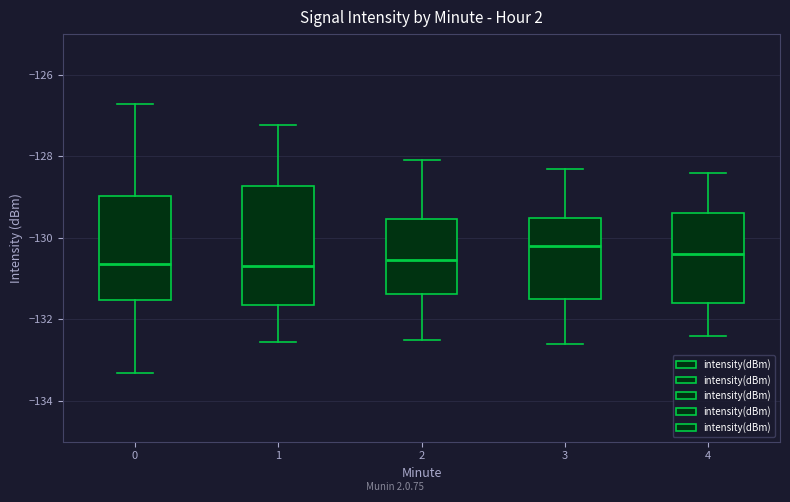

Which box is the tallest, from its lower edge to its upper edge?

1